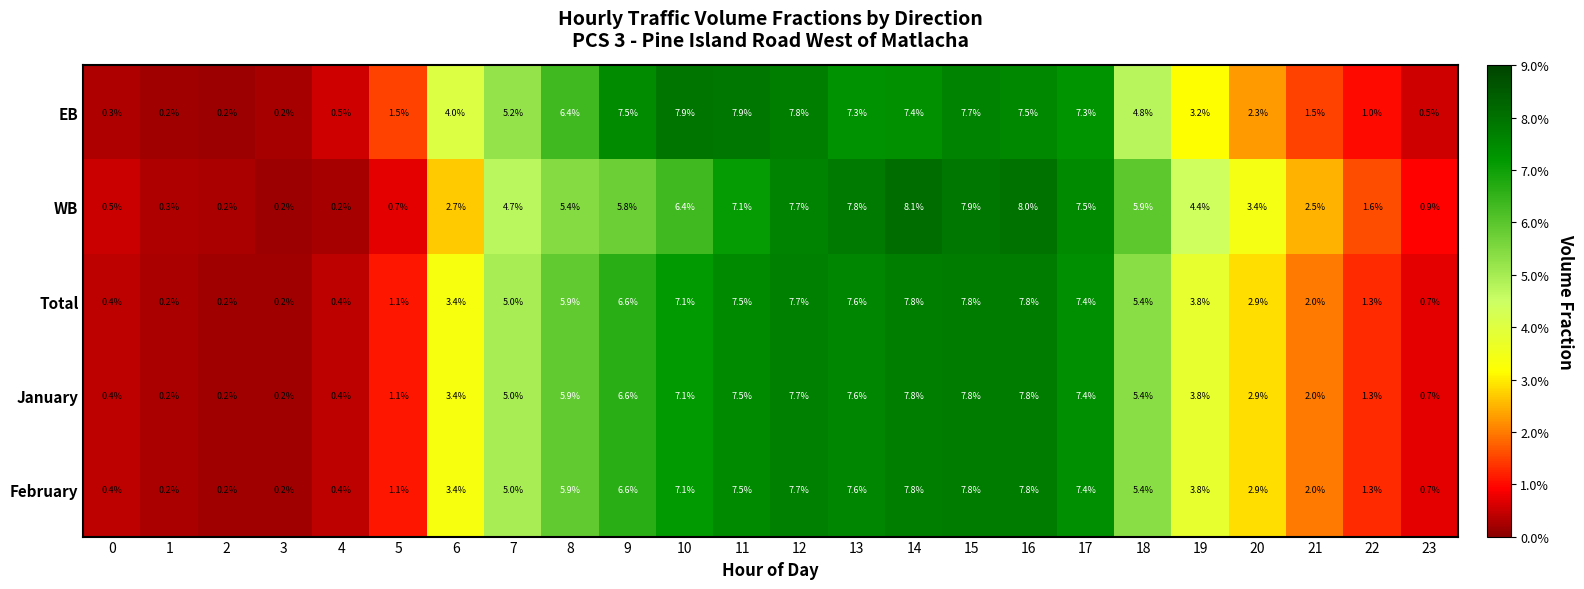

The value of EB at 6 is 1.3. True or false?

False